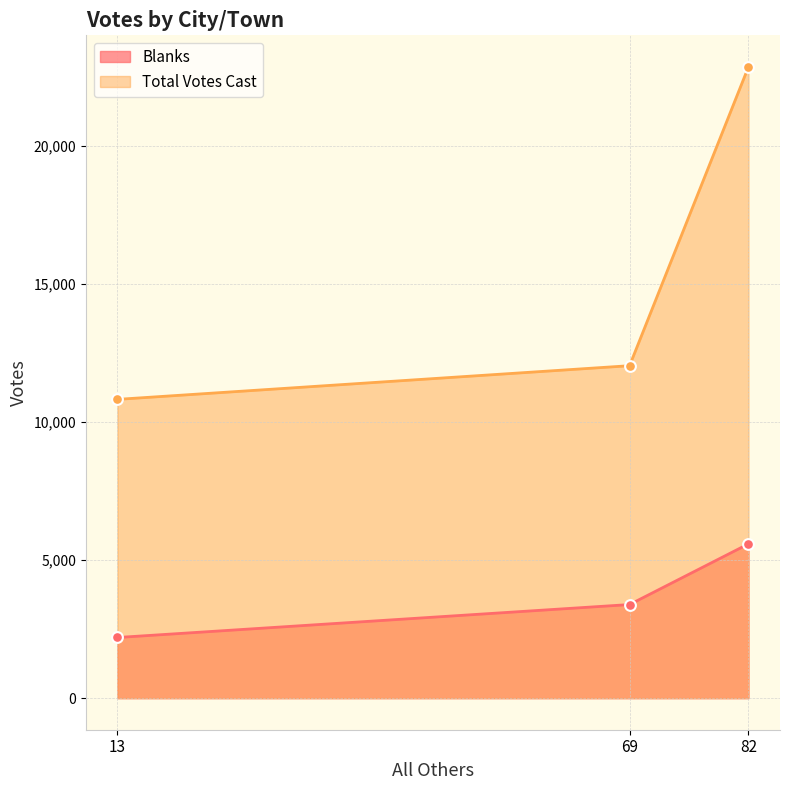

Which series has the largest total across all categories?

Total Votes Cast